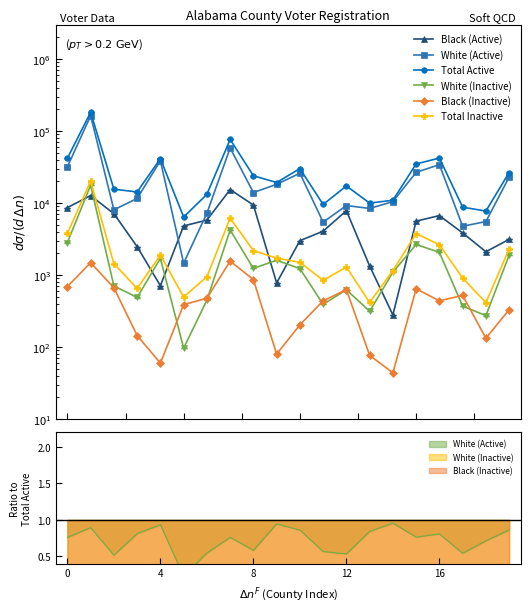

How many interior local valleys does the Black (Active) series have?

4